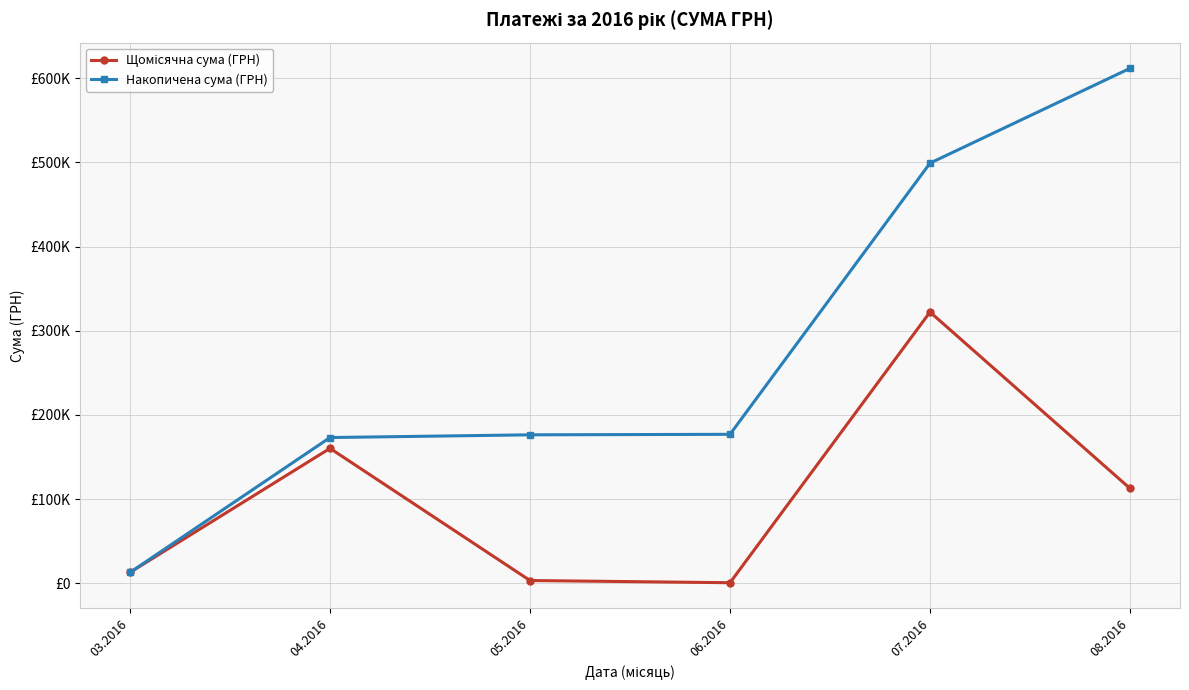

What position from the right is 08.2016?

1